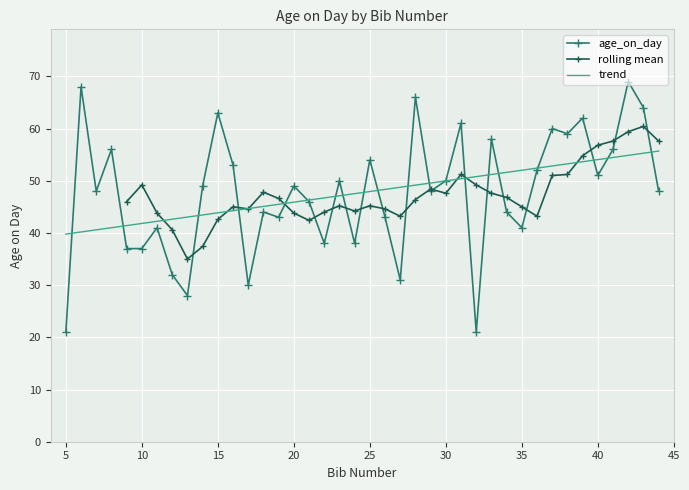

Is it true that trend equals 56.7 at 5?

False